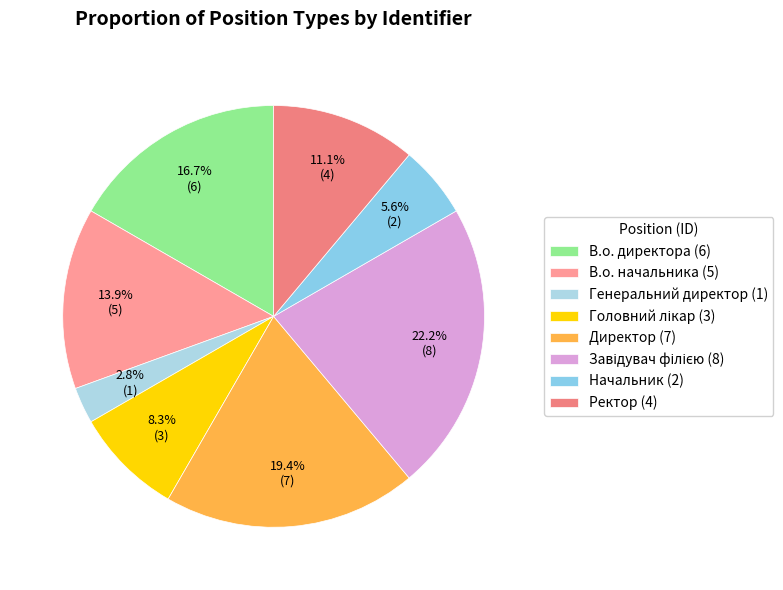

What is the ratio of the value at Головний лікар to the value at Ректор?

0.8